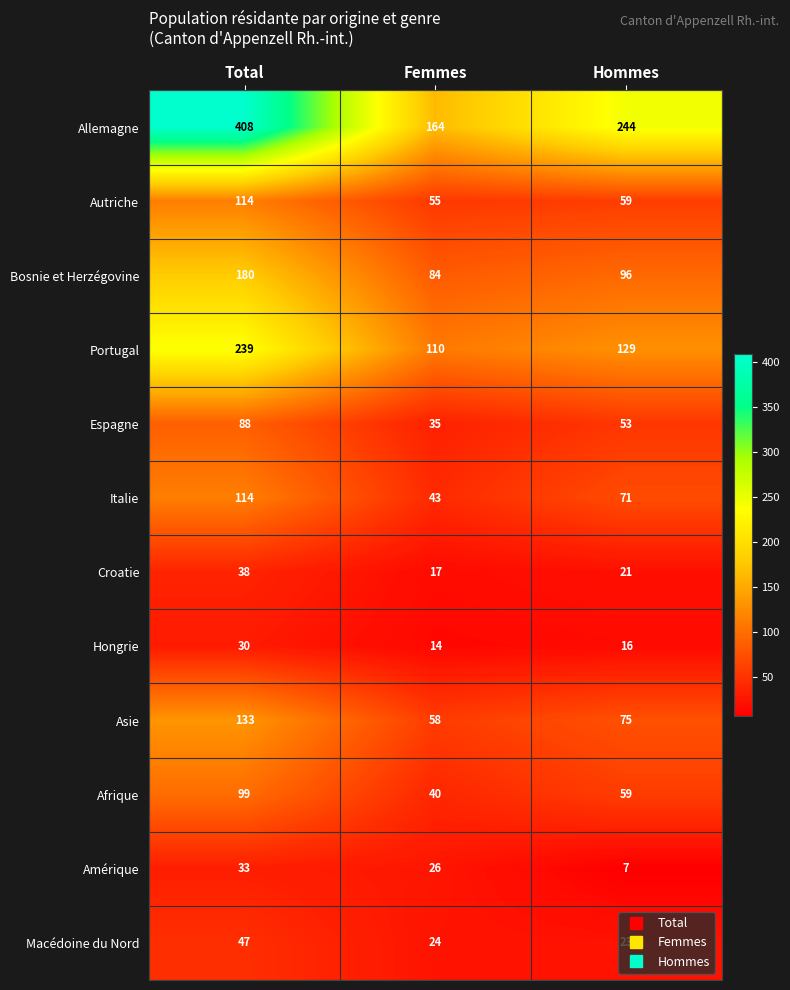

True or false: Hongrie has a value of 20 at Femmes.

False